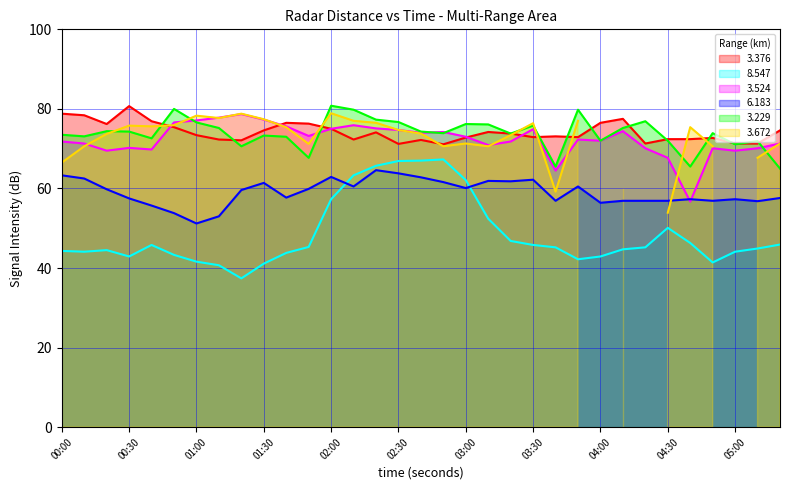

Does the chart display data point markers on the line(s)?

No